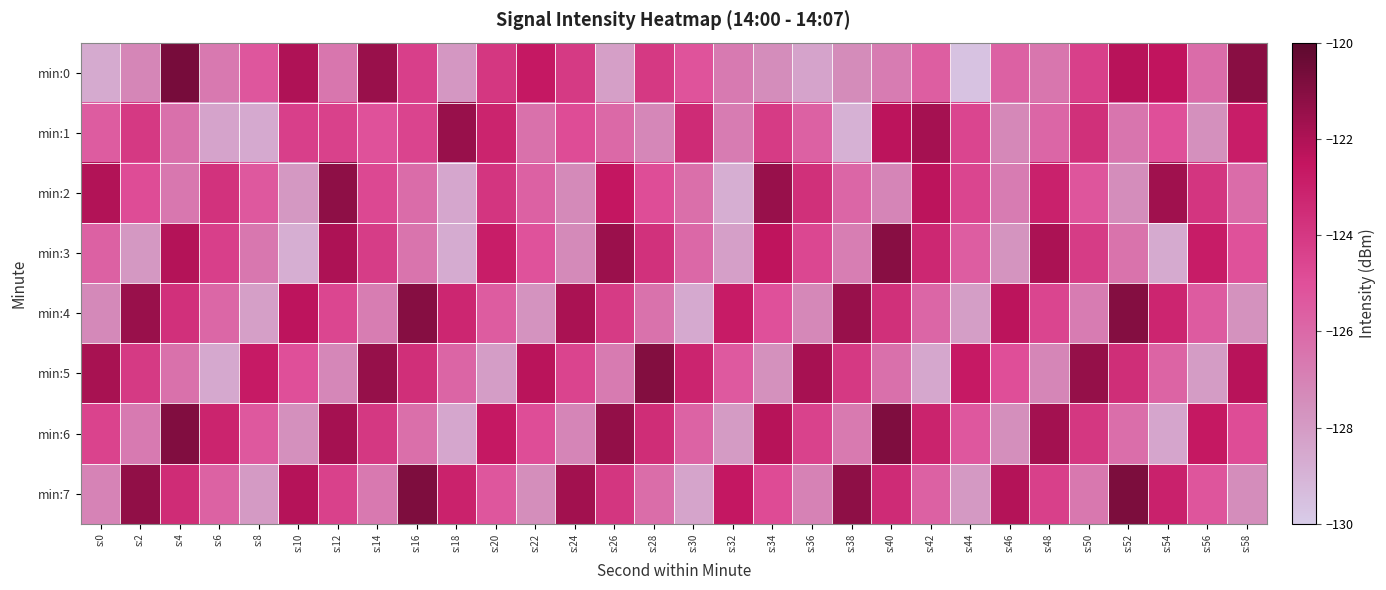

Reading left to right, list all the values displayed in this chart.

min:0: s:0=-128.6	s:2=-127.2	s:4=-120.7	s:6=-126.6	s:8=-125.2	s:10=-122.0	s:12=-126.5	s:14=-121.5	s:16=-124.3	s:18=-127.8	s:20=-124.0	s:22=-122.7	s:24=-124.1	s:26=-128.1	s:28=-124.0	s:30=-125.1	s:32=-126.7	s:34=-127.4	s:36=-128.3	s:38=-127.4	s:40=-126.8	s:42=-125.6	s:44=-129.6	s:46=-125.7	s:48=-126.5	s:50=-124.3	s:52=-122.2	s:54=-122.4	s:56=-126.1	s:58=-121.1
min:1: s:0=-125.5	s:2=-124.0	s:4=-126.3	s:6=-128.3	s:8=-128.6	s:10=-124.3	s:12=-124.4	s:14=-125.1	s:16=-124.5	s:18=-121.4	s:20=-123.2	s:22=-126.3	s:24=-124.9	s:26=-126.0	s:28=-127.2	s:30=-123.5	s:32=-126.8	s:34=-124.1	s:36=-125.7	s:38=-128.9	s:40=-122.3	s:42=-121.8	s:44=-124.6	s:46=-127.2	s:48=-125.9	s:50=-123.7	s:52=-126.5	s:54=-125.0	s:56=-127.6	s:58=-122.9
min:2: s:0=-122.1	s:2=-124.9	s:4=-126.6	s:6=-123.8	s:8=-125.3	s:10=-127.9	s:12=-121.2	s:14=-124.7	s:16=-126.1	s:18=-128.4	s:20=-123.9	s:22=-125.7	s:24=-127.3	s:26=-122.6	s:28=-124.9	s:30=-126.2	s:32=-128.8	s:34=-121.5	s:36=-123.7	s:38=-125.9	s:40=-127.1	s:42=-122.3	s:44=-124.6	s:46=-126.8	s:48=-123.0	s:50=-125.2	s:52=-127.5	s:54=-121.7	s:56=-123.9	s:58=-126.1
min:3: s:0=-125.7	s:2=-127.9	s:4=-122.1	s:6=-124.3	s:8=-126.5	s:10=-128.8	s:12=-122.0	s:14=-124.2	s:16=-126.4	s:18=-128.7	s:20=-122.9	s:22=-125.1	s:24=-127.3	s:26=-121.5	s:28=-123.8	s:30=-126.0	s:32=-128.2	s:34=-122.4	s:36=-124.6	s:38=-126.8	s:40=-121.1	s:42=-123.3	s:44=-125.5	s:46=-127.7	s:48=-122.0	s:50=-124.2	s:52=-126.4	s:54=-128.6	s:56=-122.8	s:58=-125.0
min:4: s:0=-127.3	s:2=-121.5	s:4=-123.7	s:6=-125.9	s:8=-128.2	s:10=-122.4	s:12=-124.6	s:14=-126.8	s:16=-121.0	s:18=-123.2	s:20=-125.5	s:22=-127.7	s:24=-121.9	s:26=-124.1	s:28=-126.3	s:30=-128.6	s:32=-122.8	s:34=-125.0	s:36=-127.2	s:38=-121.5	s:40=-123.7	s:42=-125.9	s:44=-128.1	s:46=-122.3	s:48=-124.5	s:50=-126.8	s:52=-121.0	s:54=-123.2	s:56=-125.4	s:58=-127.7
min:5: s:0=-121.9	s:2=-124.1	s:4=-126.3	s:6=-128.5	s:8=-122.8	s:10=-125.0	s:12=-127.2	s:14=-121.4	s:16=-123.6	s:18=-125.8	s:20=-128.1	s:22=-122.3	s:24=-124.5	s:26=-126.7	s:28=-121.0	s:30=-123.2	s:32=-125.4	s:34=-127.6	s:36=-121.8	s:38=-124.0	s:40=-126.3	s:42=-128.5	s:44=-122.7	s:46=-124.9	s:48=-127.2	s:50=-121.4	s:52=-123.6	s:54=-125.8	s:56=-128.0	s:58=-122.2
min:6: s:0=-124.5	s:2=-126.7	s:4=-120.9	s:6=-123.1	s:8=-125.3	s:10=-127.6	s:12=-121.8	s:14=-124.0	s:16=-126.2	s:18=-128.4	s:20=-122.7	s:22=-124.9	s:24=-127.1	s:26=-121.3	s:28=-123.5	s:30=-125.8	s:32=-128.0	s:34=-122.2	s:36=-124.4	s:38=-126.7	s:40=-120.9	s:42=-123.1	s:44=-125.3	s:46=-127.5	s:48=-121.8	s:50=-124.0	s:52=-126.2	s:54=-128.4	s:56=-122.6	s:58=-124.8
min:7: s:0=-127.1	s:2=-121.3	s:4=-123.5	s:6=-125.7	s:8=-128.0	s:10=-122.2	s:12=-124.4	s:14=-126.6	s:16=-120.8	s:18=-123.0	s:20=-125.3	s:22=-127.5	s:24=-121.7	s:26=-123.9	s:28=-126.2	s:30=-128.4	s:32=-122.6	s:34=-124.8	s:36=-127.0	s:38=-121.2	s:40=-123.5	s:42=-125.7	s:44=-127.9	s:46=-122.1	s:48=-124.3	s:50=-126.6	s:52=-120.8	s:54=-123.0	s:56=-125.2	s:58=-127.5